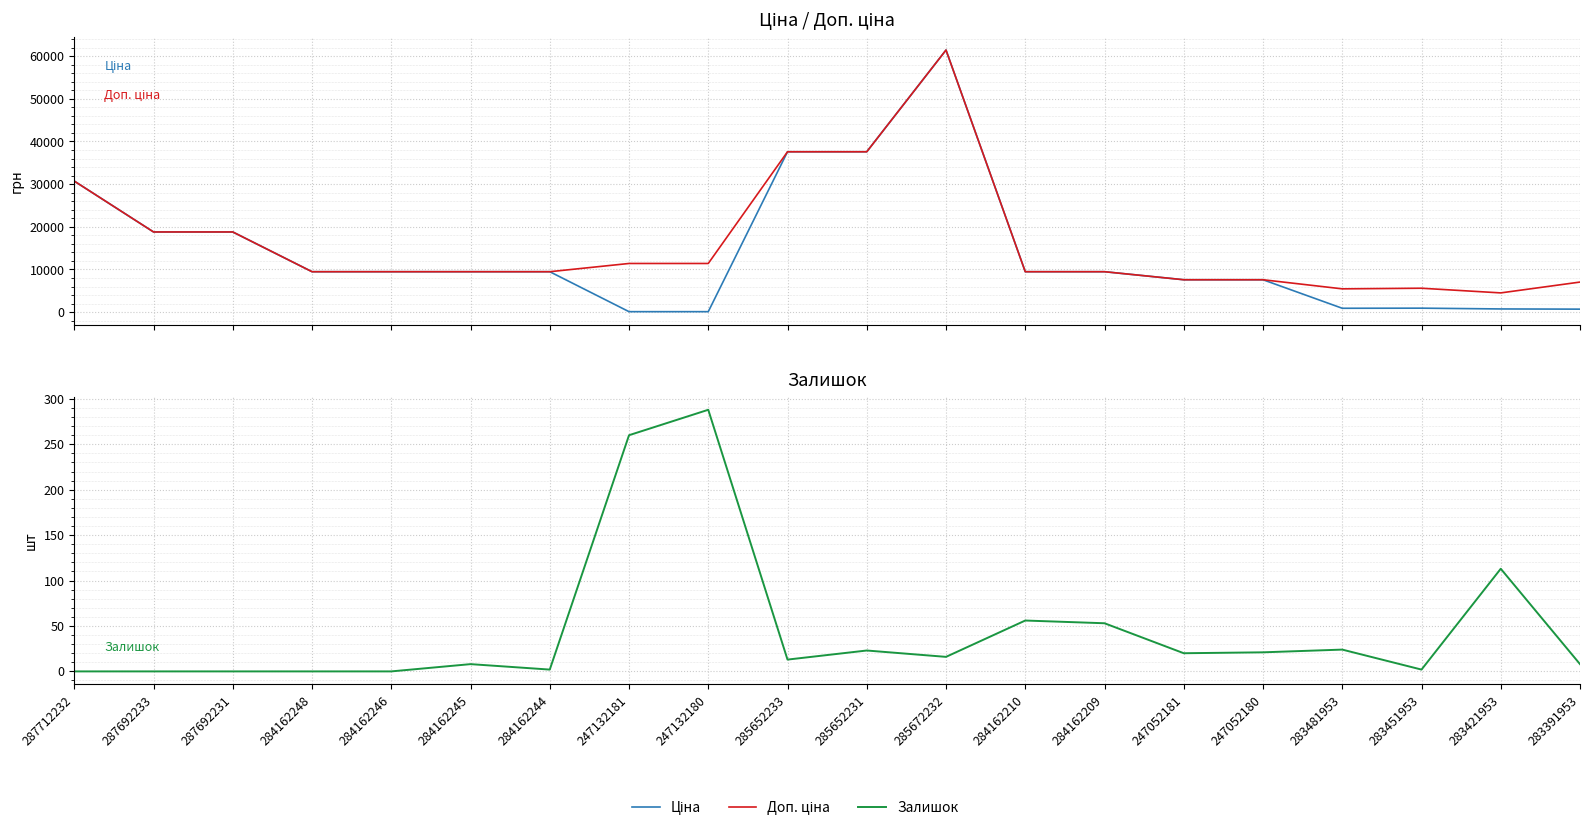

What is the sum of the Залишок values at 285652233 and 284162245?

21.0